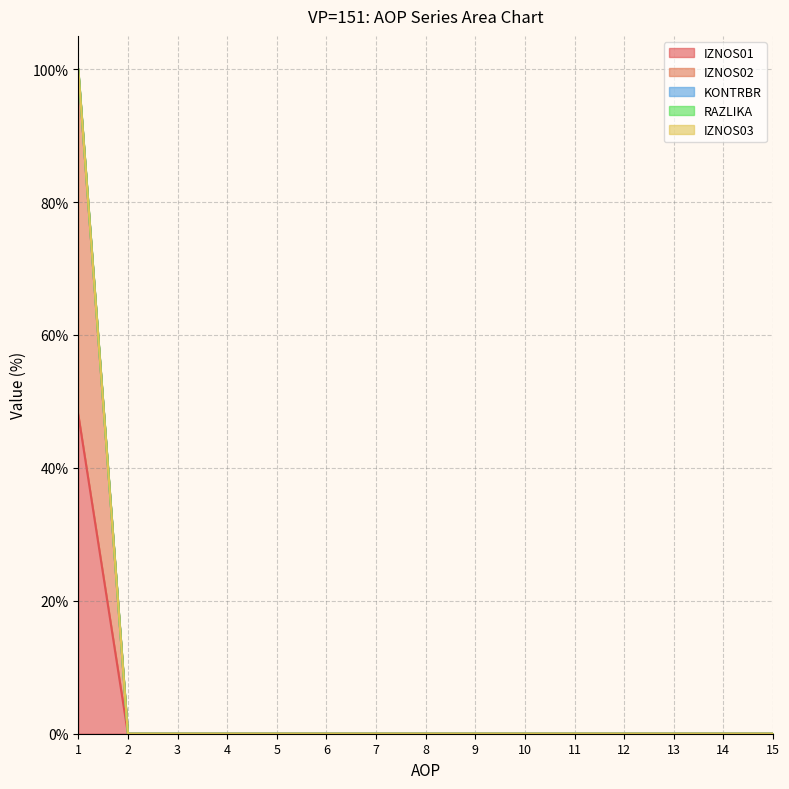

True or false: IZNOS01 has a value of -20.6 at 13.

False